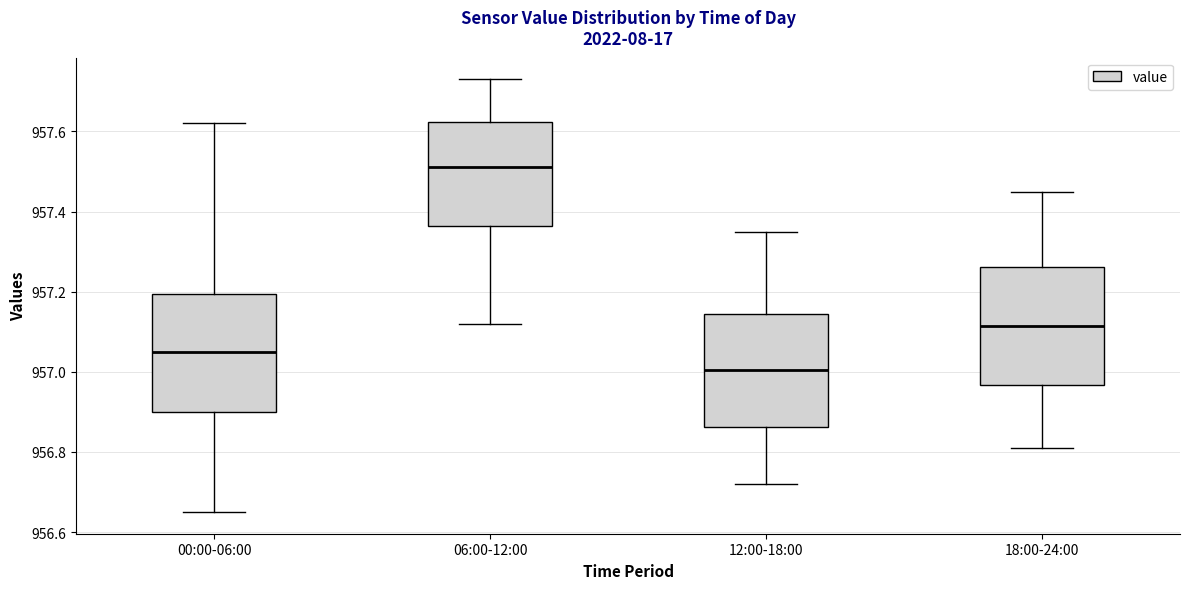

Reading left to right, transcribe this box plot: for each box, give where its median line is, the range the box spans, and where its two whiskers end, as read against the y-axis. The values are not printed on the chart, so give them approximately, as read against the axis.

00:00-06:00: median 957.06, box 956.90 to 957.20, whiskers 956.66 to 957.62
06:00-12:00: median 957.52, box 957.36 to 957.62, whiskers 957.12 to 957.74
12:00-18:00: median 957.00, box 956.86 to 957.14, whiskers 956.72 to 957.36
18:00-24:00: median 957.12, box 956.96 to 957.26, whiskers 956.82 to 957.46